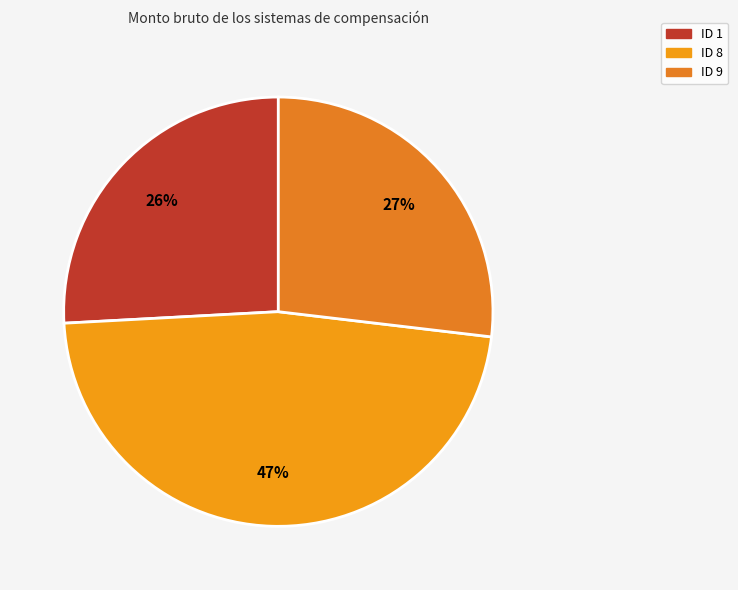

To the nearest percent, what portion does ID 9 represent?

27%